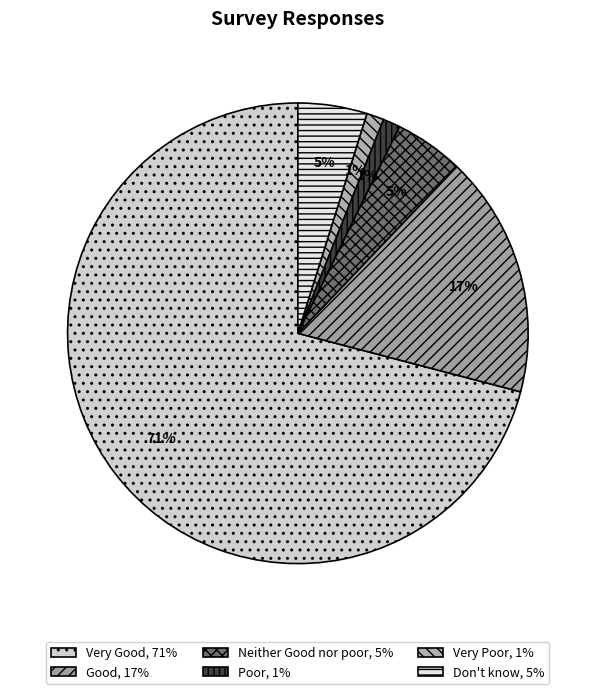

Approximately how many times larger is the value at Good compared to Don't know?

3.5